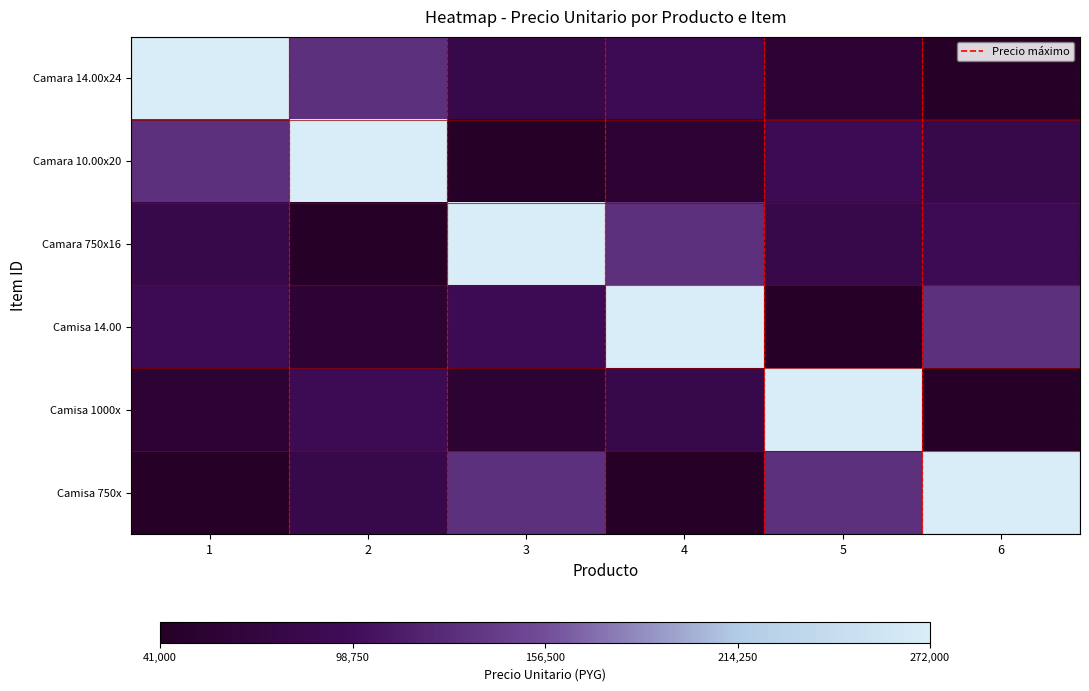

Reading left to right, extract all data points from this chart.

Camara 14.00x24: 1=1.0	2=0.4	3=0.2	4=0.2	5=0.1	6=0.0
Camara 10.00x20: 1=0.4	2=1.0	3=0.0	4=0.1	5=0.2	6=0.2
Camara 750x16: 1=0.2	2=0.0	3=1.0	4=0.4	5=0.2	6=0.2
Camisa 14.00: 1=0.2	2=0.1	3=0.2	4=1.0	5=0.0	6=0.4
Camisa 1000x: 1=0.1	2=0.2	3=0.1	4=0.2	5=1.0	6=0.0
Camisa 750x: 1=0.0	2=0.2	3=0.4	4=0.0	5=0.4	6=1.0